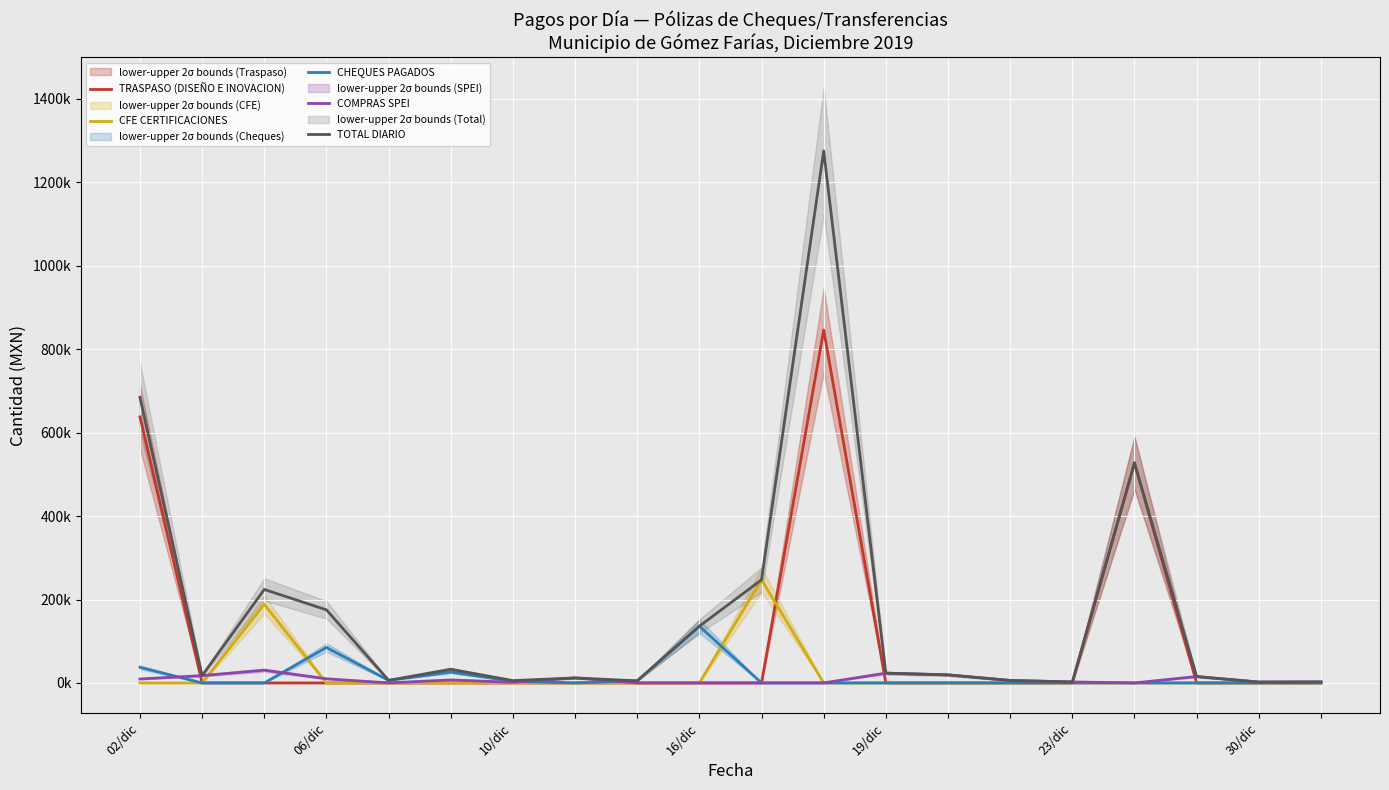

What are all the series names shown in the legend?

TRASPASO (DISEÑO E INOVACION), CFE CERTIFICACIONES, CHEQUES PAGADOS, COMPRAS SPEI, TOTAL DIARIO